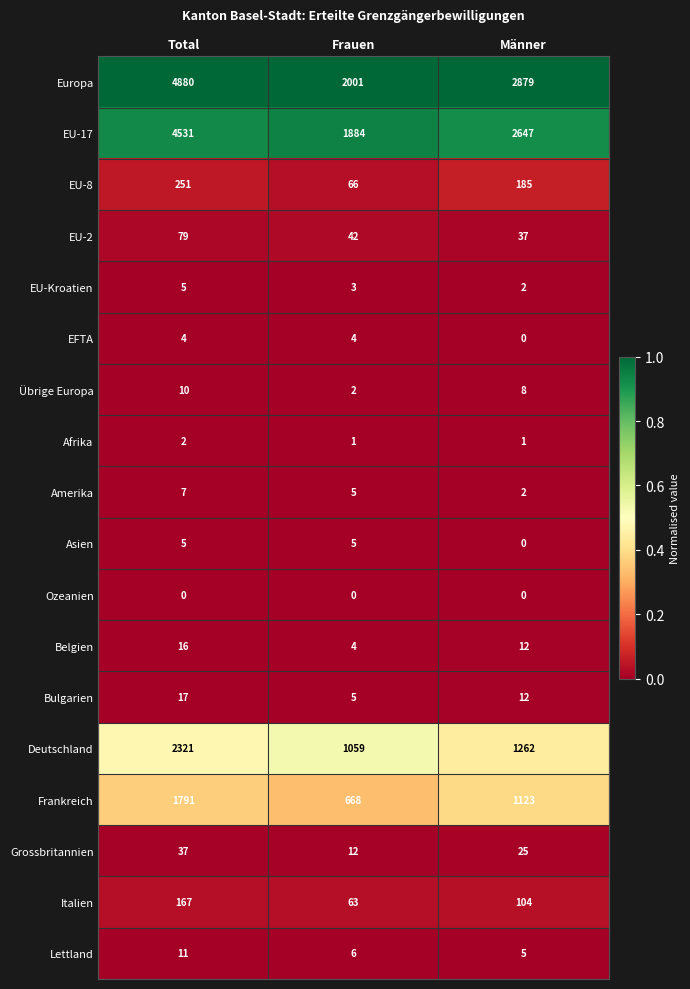

List the labels in order of Grossbritannien value, largest first.

Total, Männer, Frauen